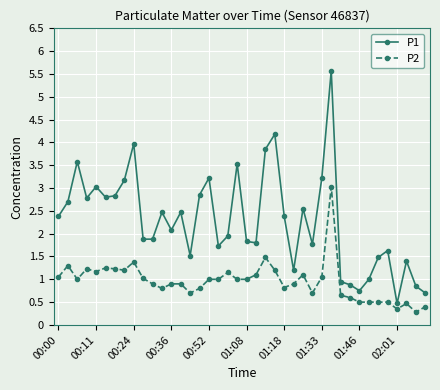

List the series in order of their peak value, lowest first.

P2, P1